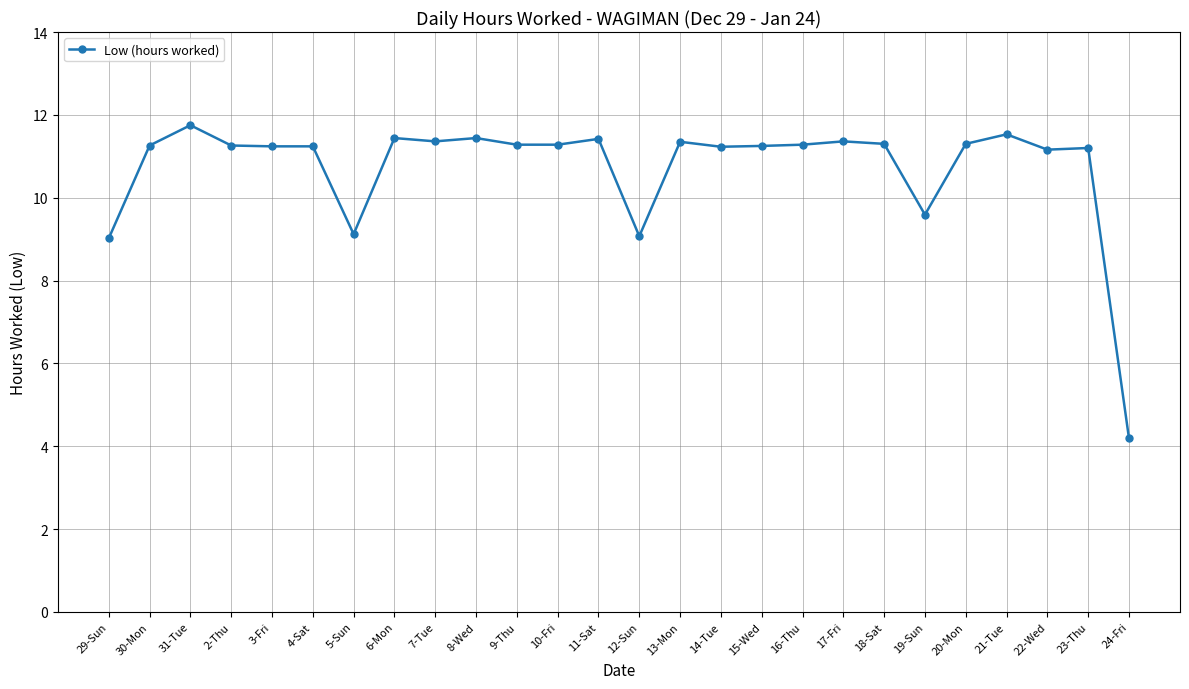

How many data points are above 11?

21